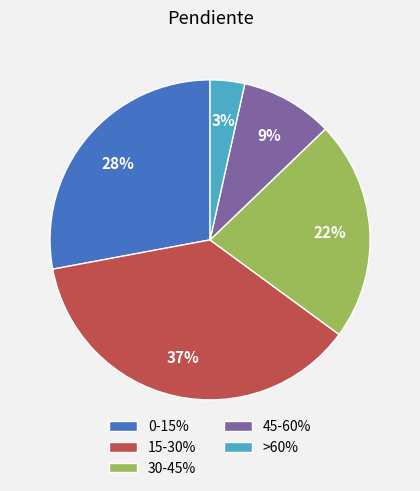

Is the sum of 15-30% and 45-60% greater than half?

No